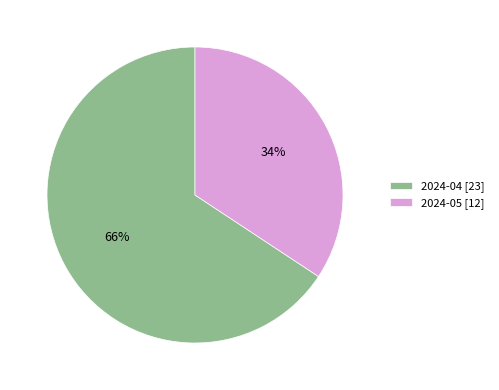

To the nearest percent, what is the combined percentage of 2024-04 and 2024-05?

100%